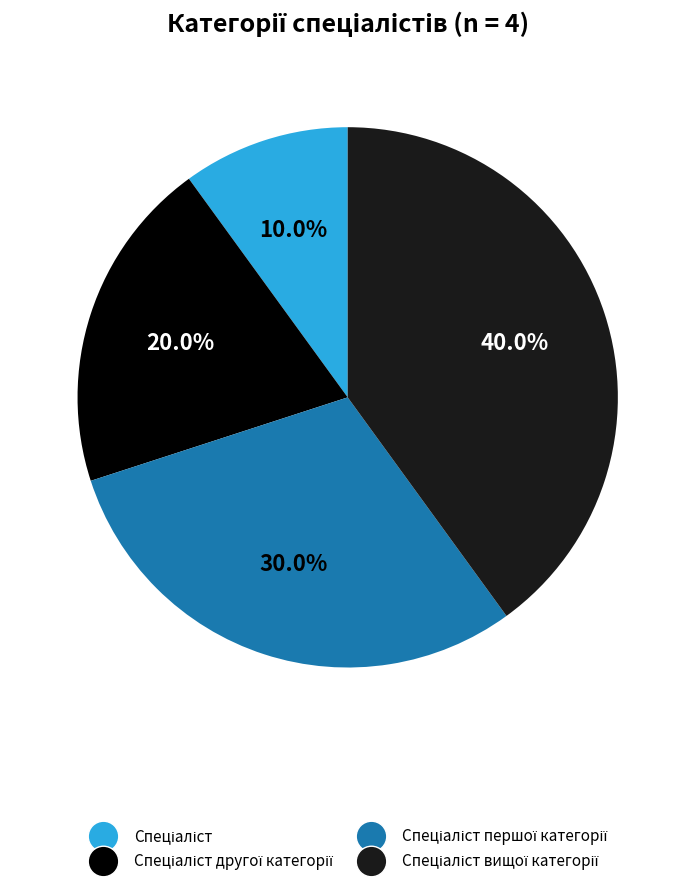

Does any single category account for the majority?

No